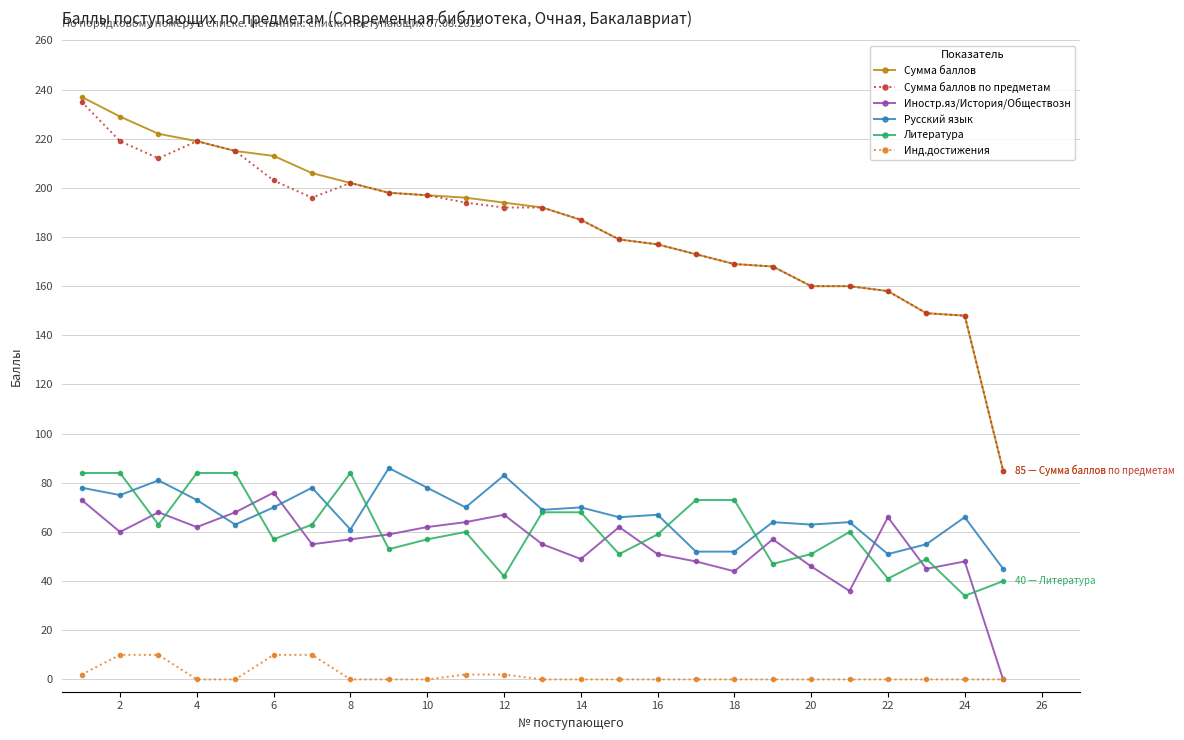

At how many categories does at least one series exceed 94?

24